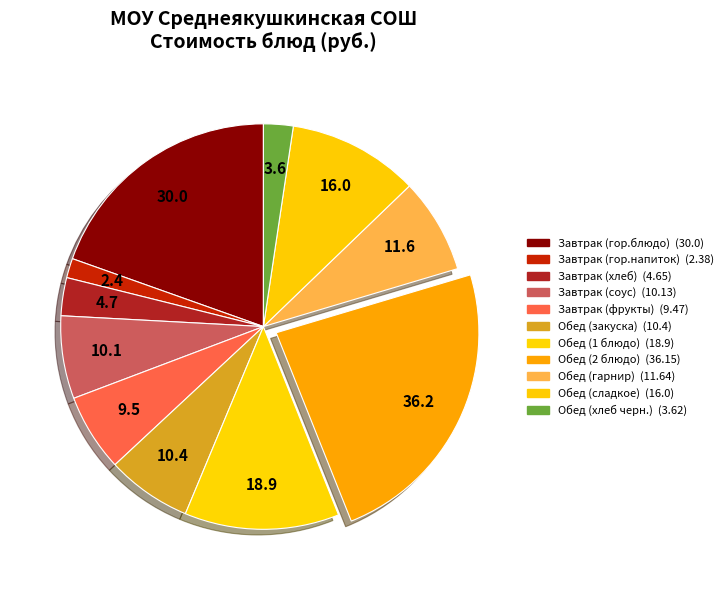

How many segments does this pie chart have?

11